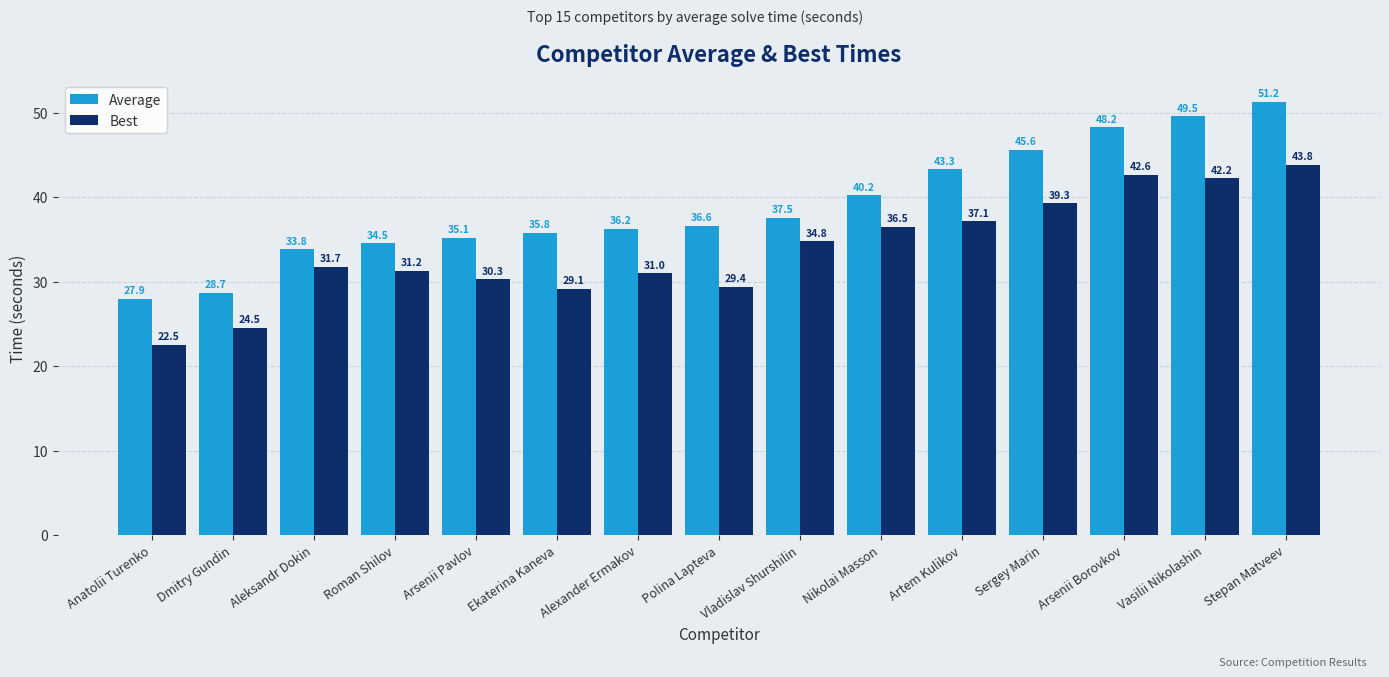

Which series has the largest range (max minus min)?

Average